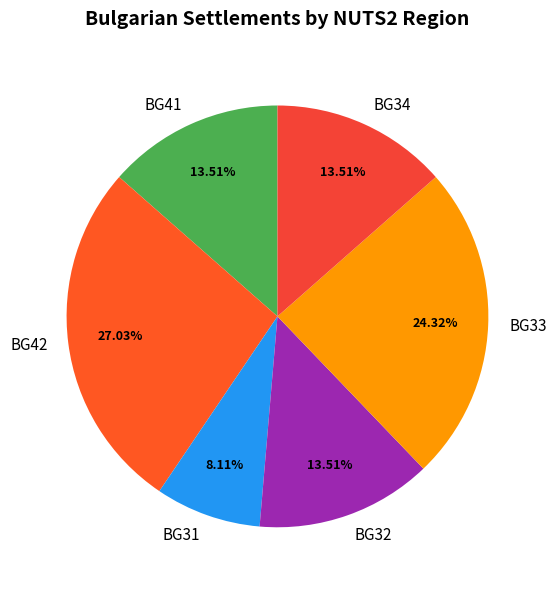

Does BG34 account for over 50% of the chart?

No